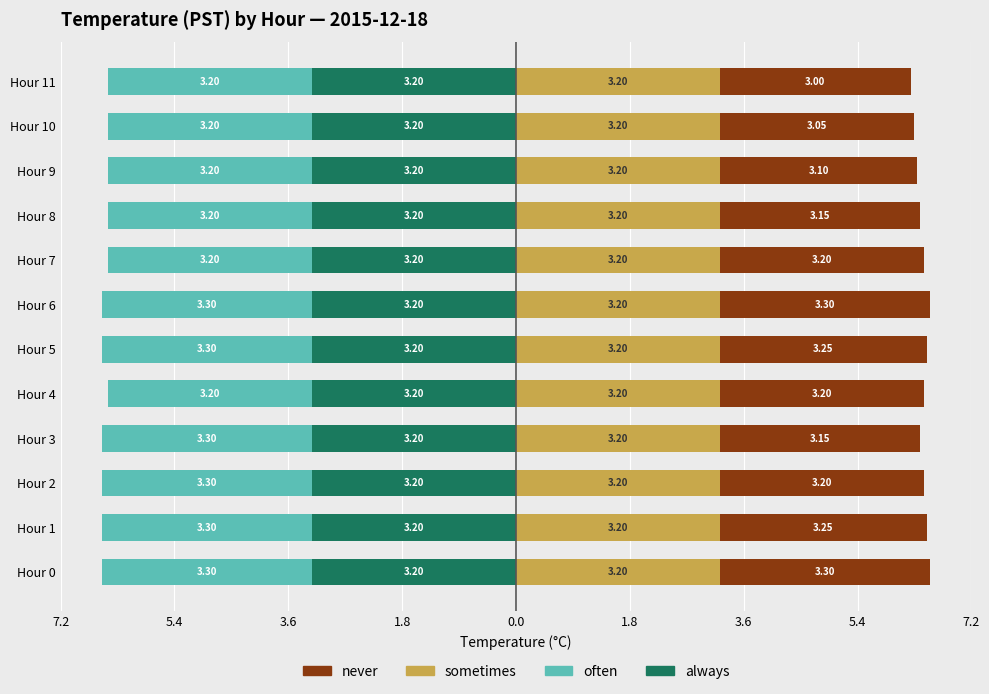

How many bars are there in total?

48